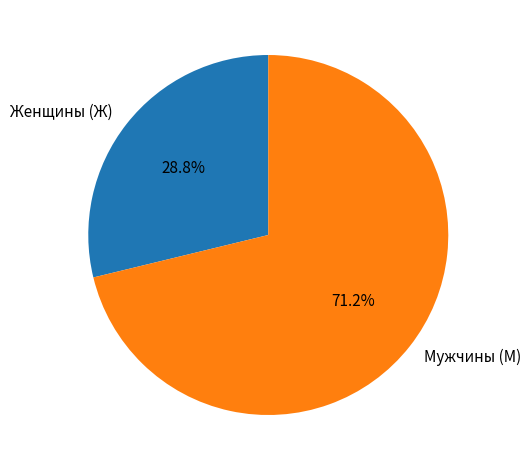

Do Мужчины (М) and Женщины (Ж) together represent more than half of the pie?

Yes